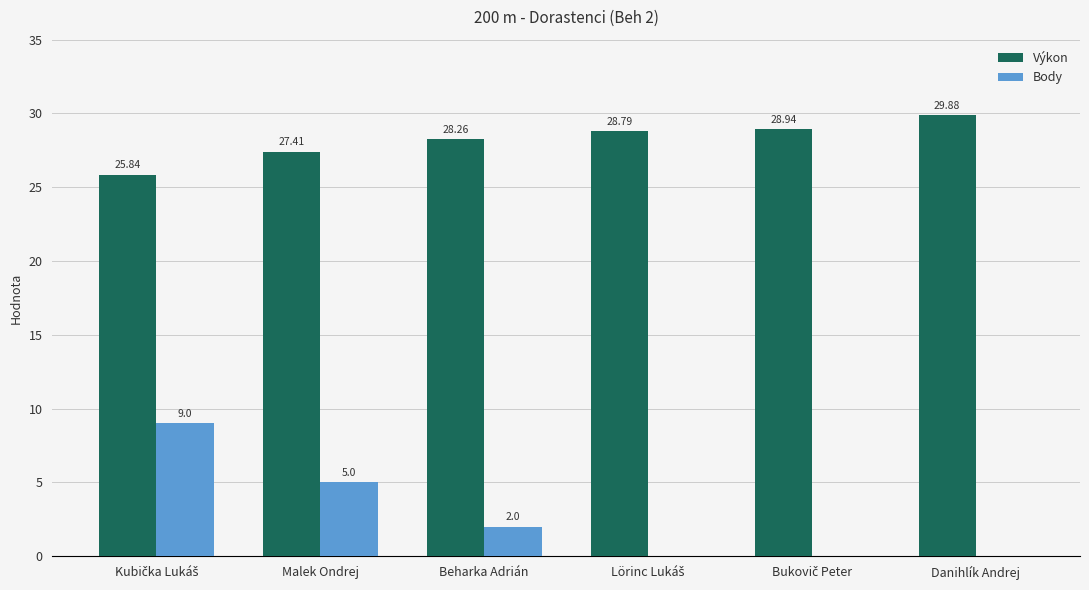

Are the bars grouped side by side (vs. stacked)?

Yes